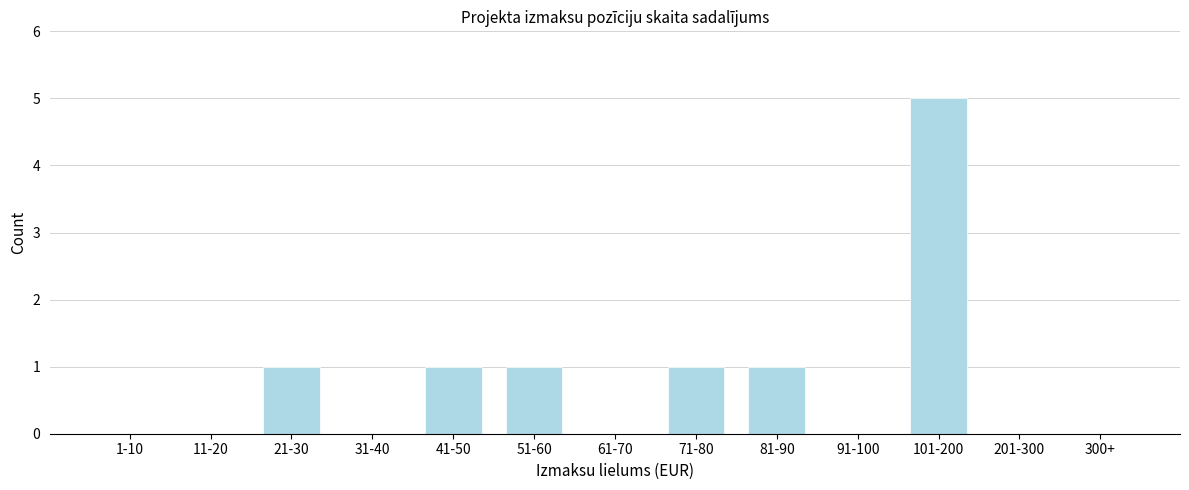

Reading left to right, what are all the values shown in this chart?

1-10=0	11-20=0	21-30=1	31-40=0	41-50=1	51-60=1	61-70=0	71-80=1	81-90=1	91-100=0	101-200=5	201-300=0	300+=0